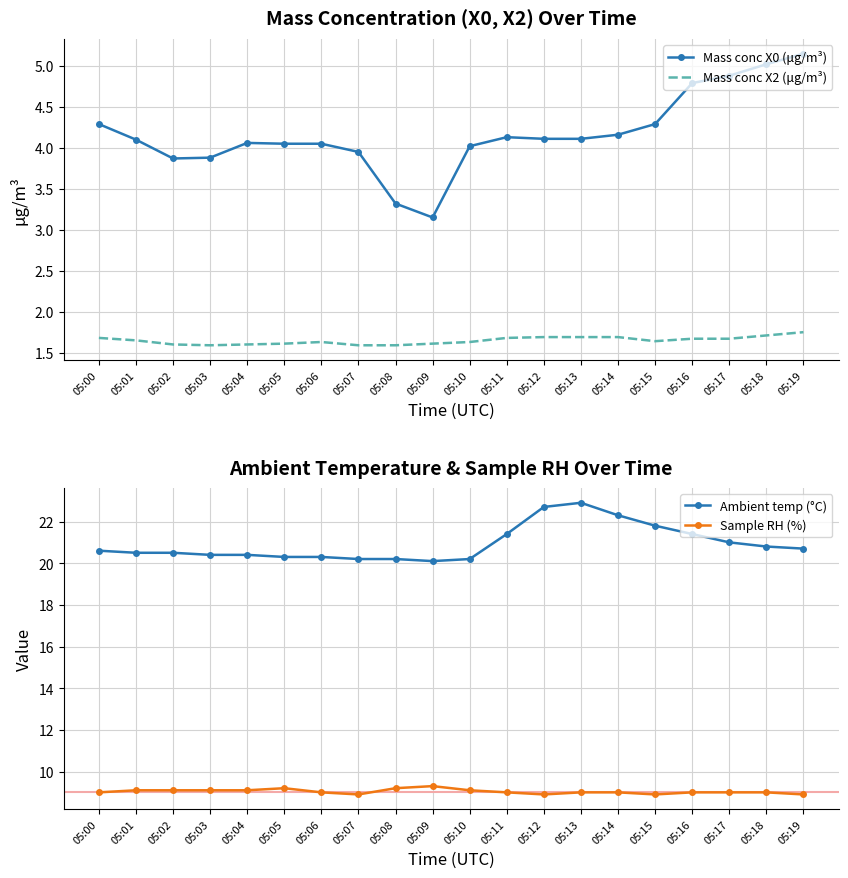

Rank the categories by Sample RH (%) value from lowest to highest.

05:07, 05:12, 05:15, 05:19, 05:00, 05:06, 05:11, 05:13, 05:14, 05:16, 05:17, 05:18, 05:01, 05:02, 05:03, 05:04, 05:10, 05:05, 05:08, 05:09